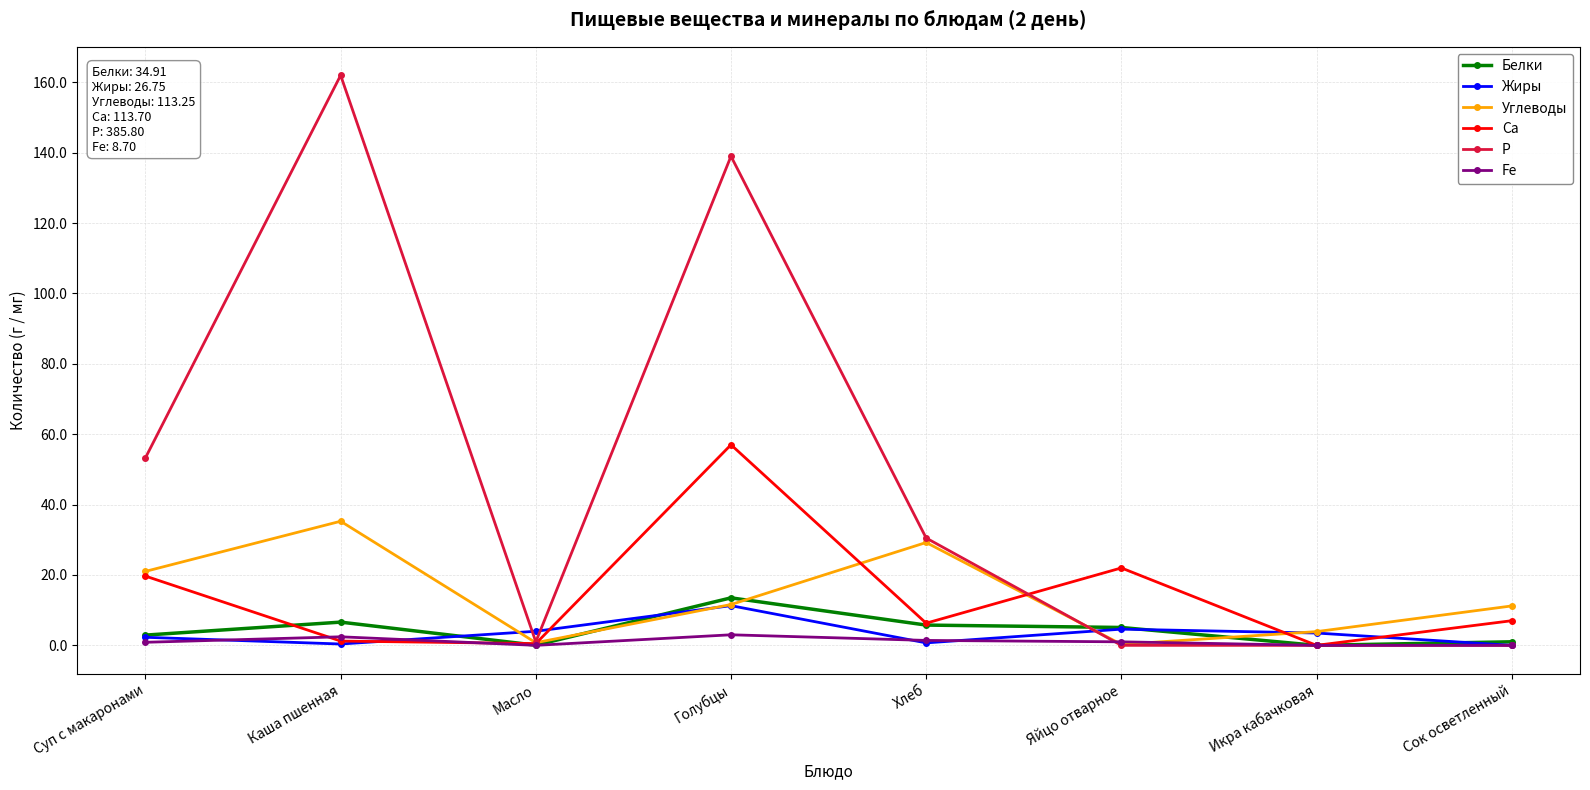

Where is the first local minimum for Жиры?

Каша пшенная